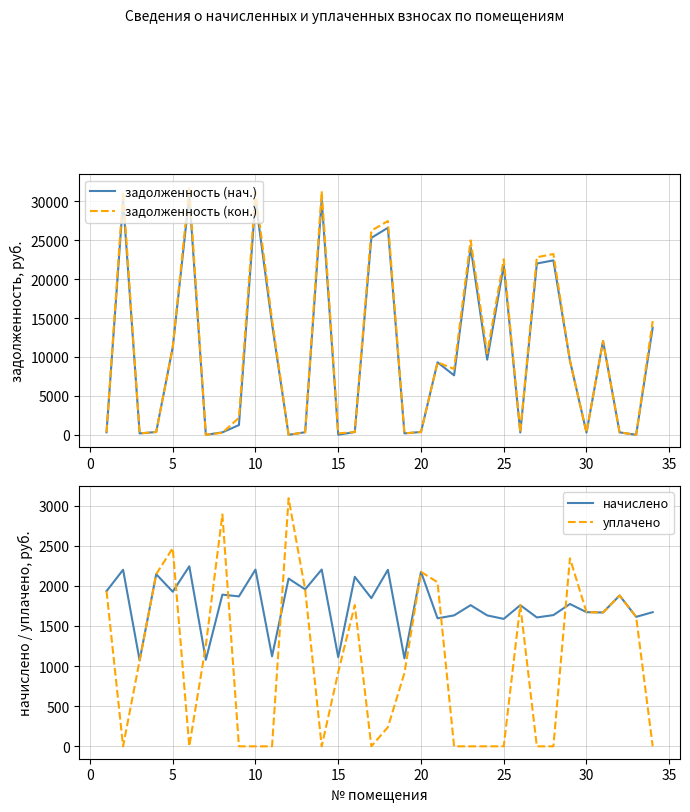

What is the maximum value for задолженность (нач.)?

30734.9